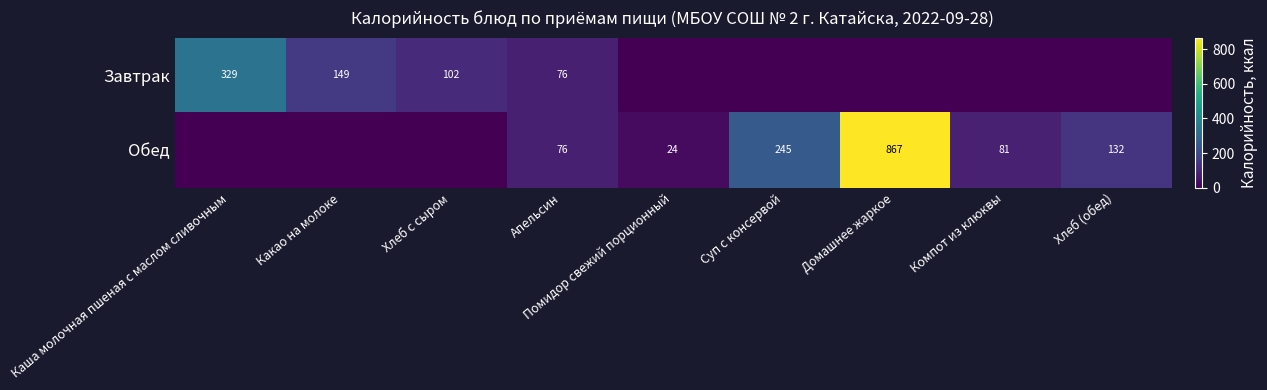

Is it true that Обед equals 48 at Компот из клюквы?

False